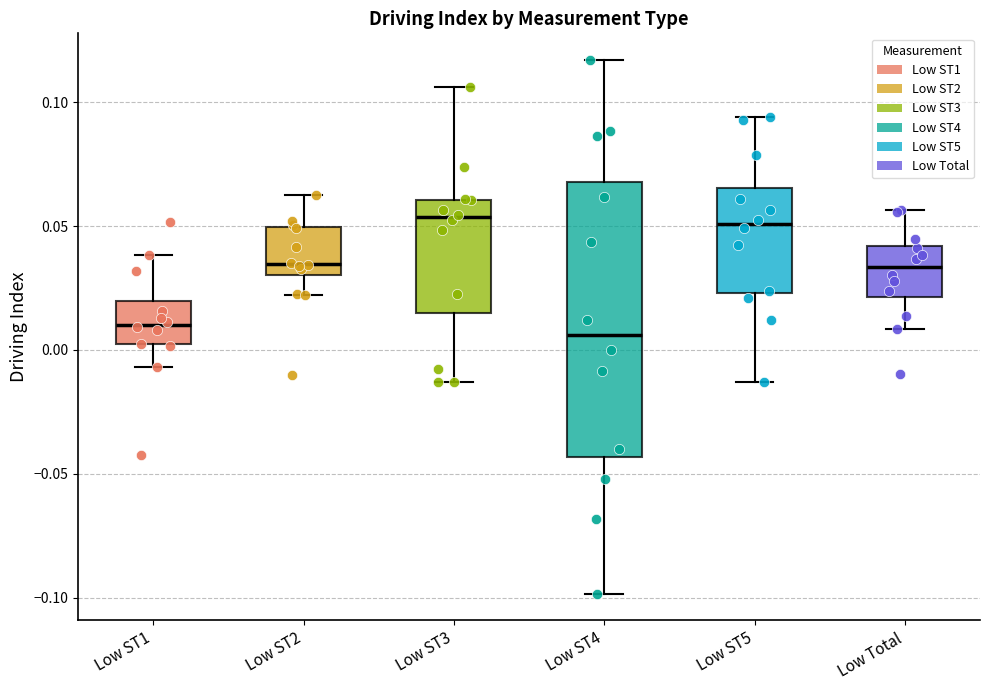

Which box is the tallest, from its lower edge to its upper edge?

Low ST4